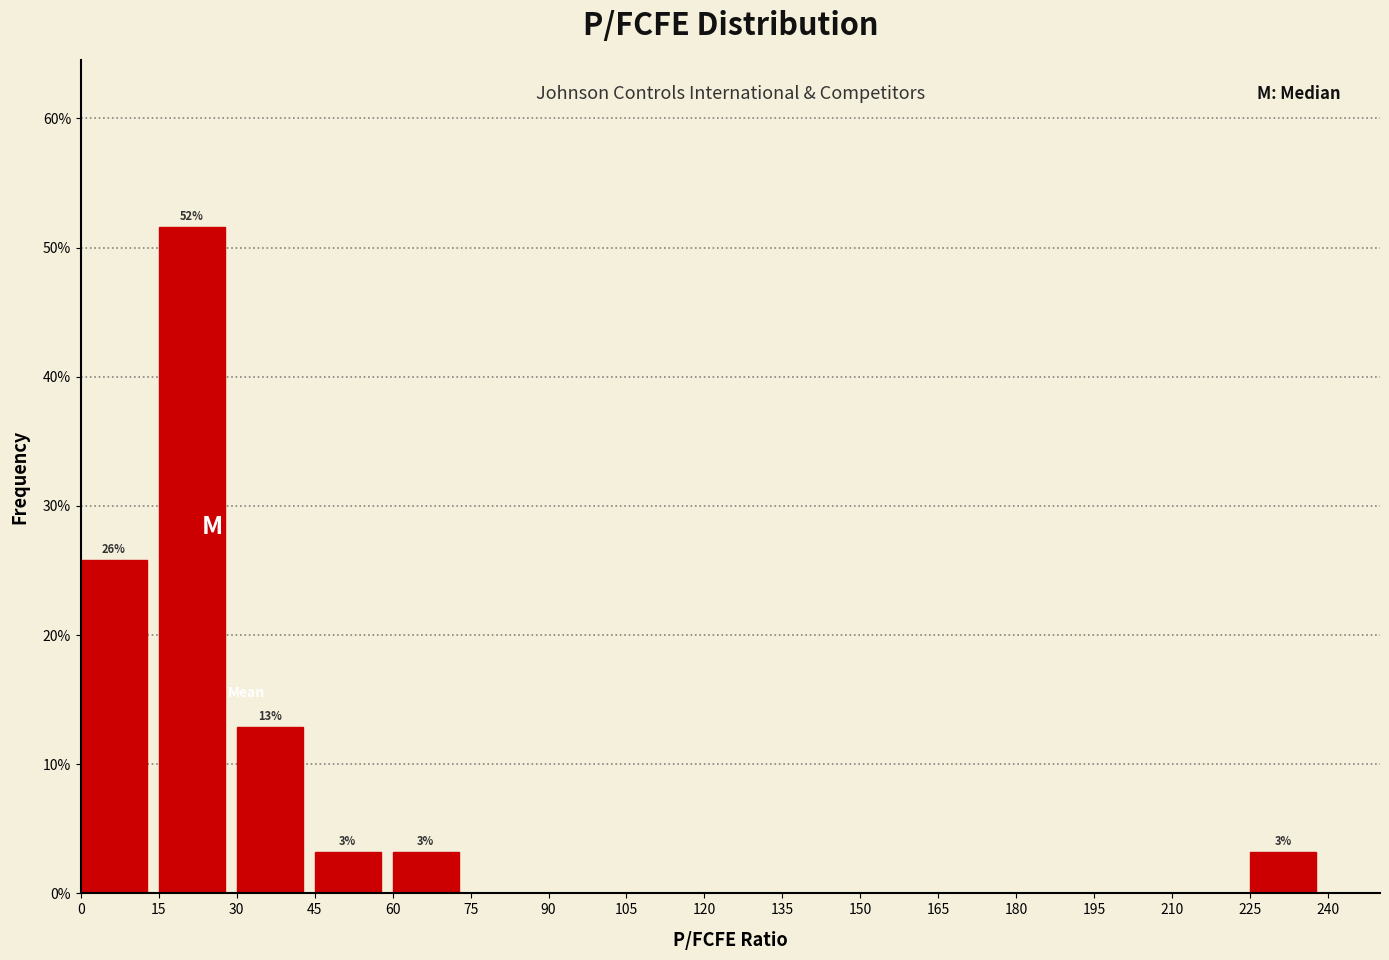

Over which range of the x-axis is the bar tallest?

15 to 30